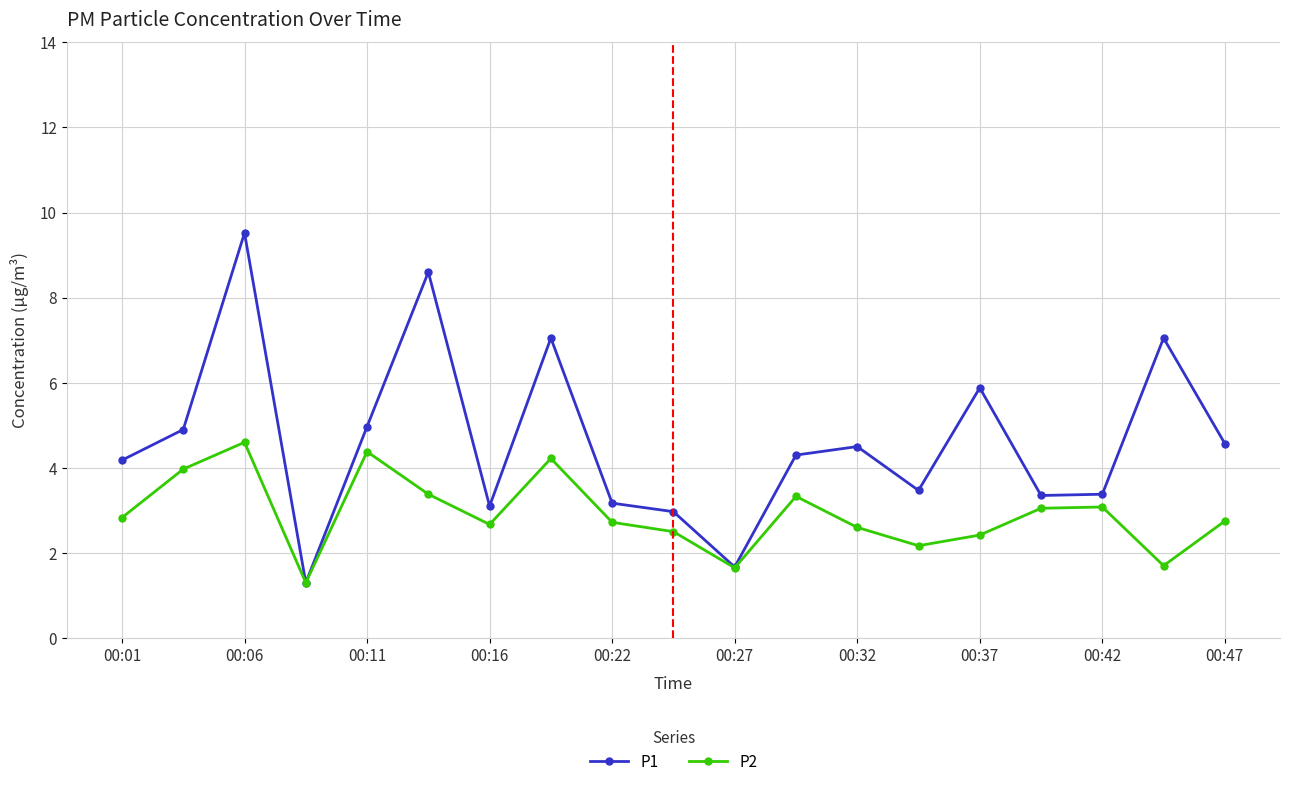

Does the chart have visible grid lines?

Yes